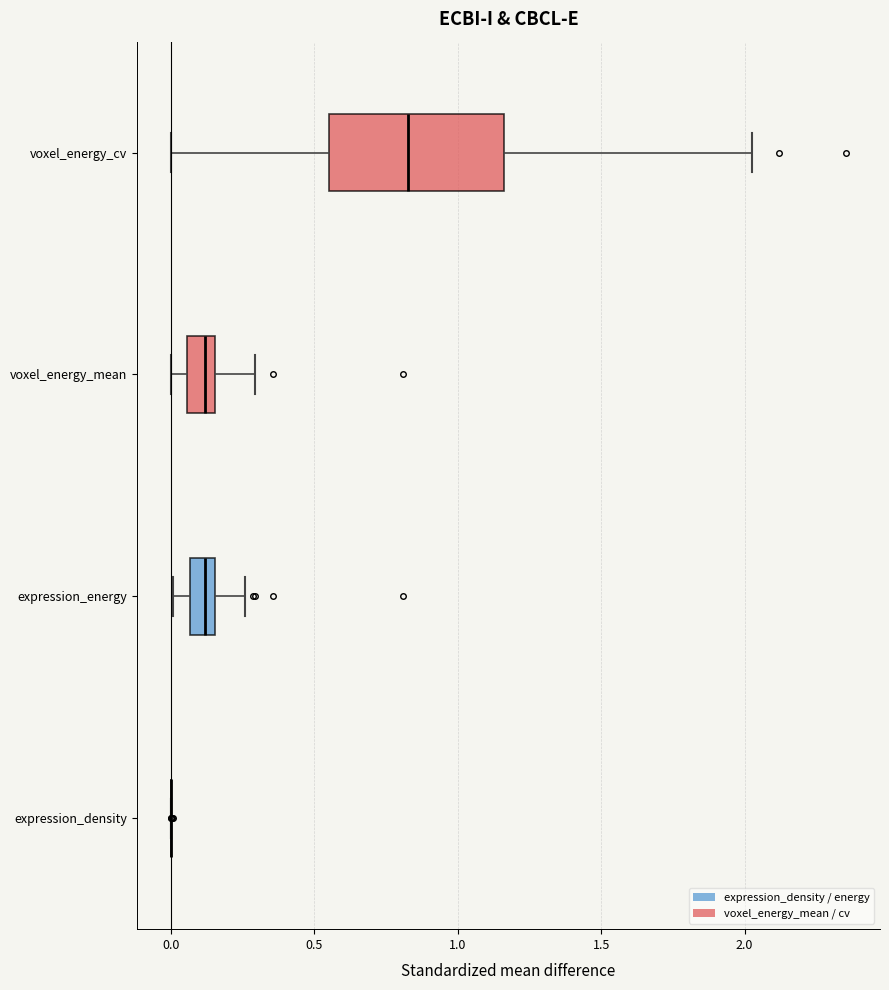

Where is the left edge of the box for expression_energy on the x-axis? The values are not printed on the chart, so give them approximately, as read against the axis.

0.05